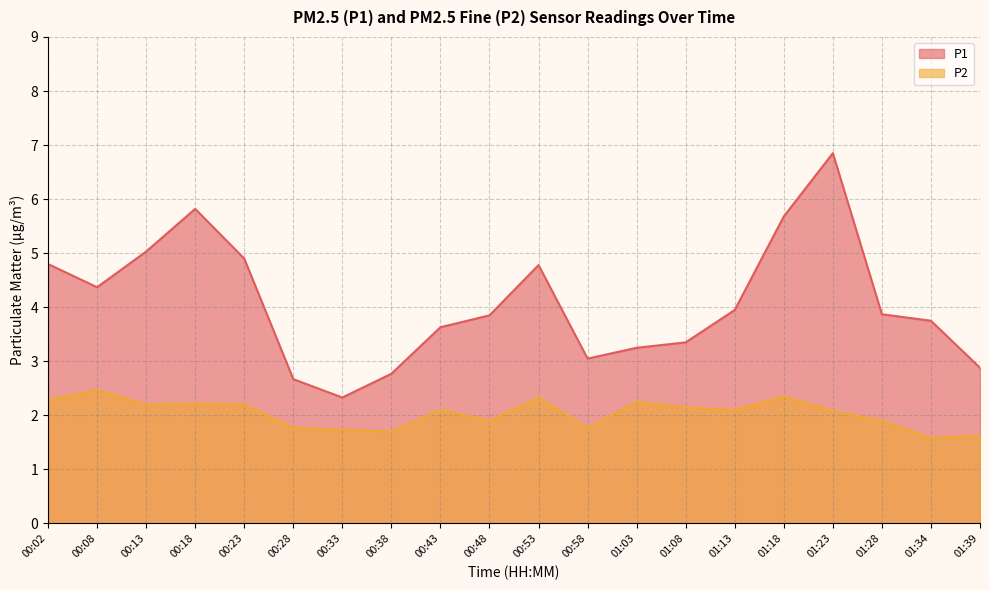

The value of P1 at 00:13 is 5.0. True or false?

True